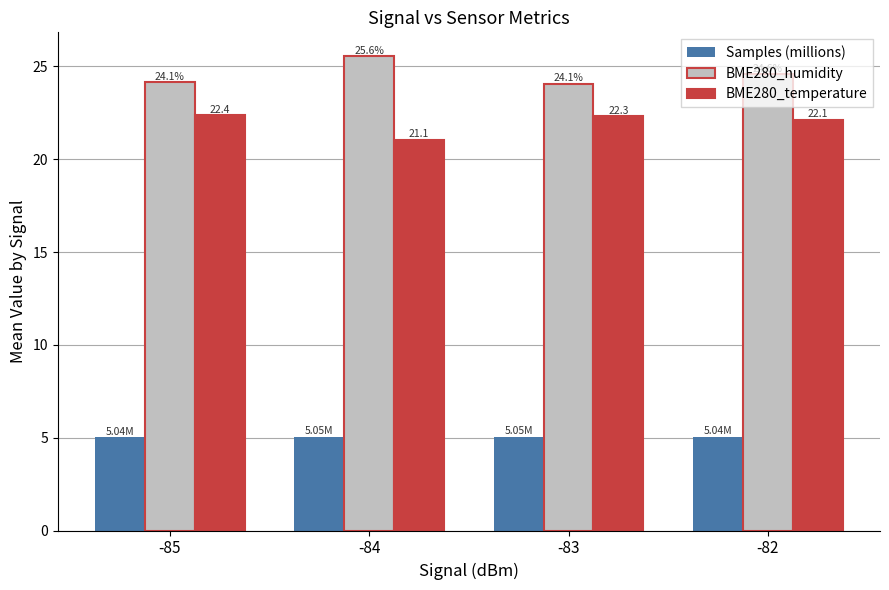

How many bars are there in total?

12